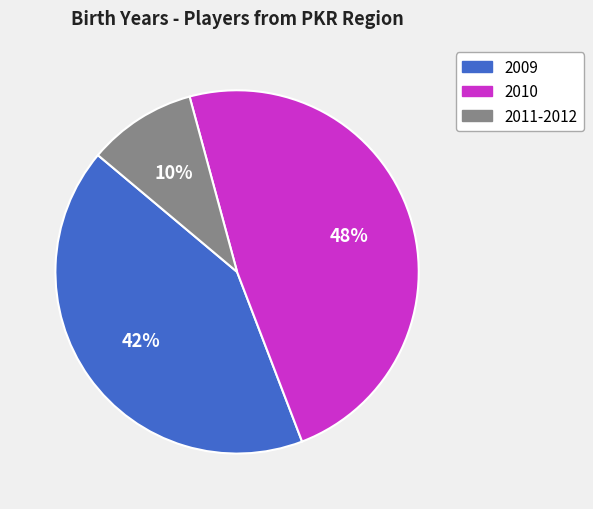

Which has a higher value, 2009 or 2010?

2010